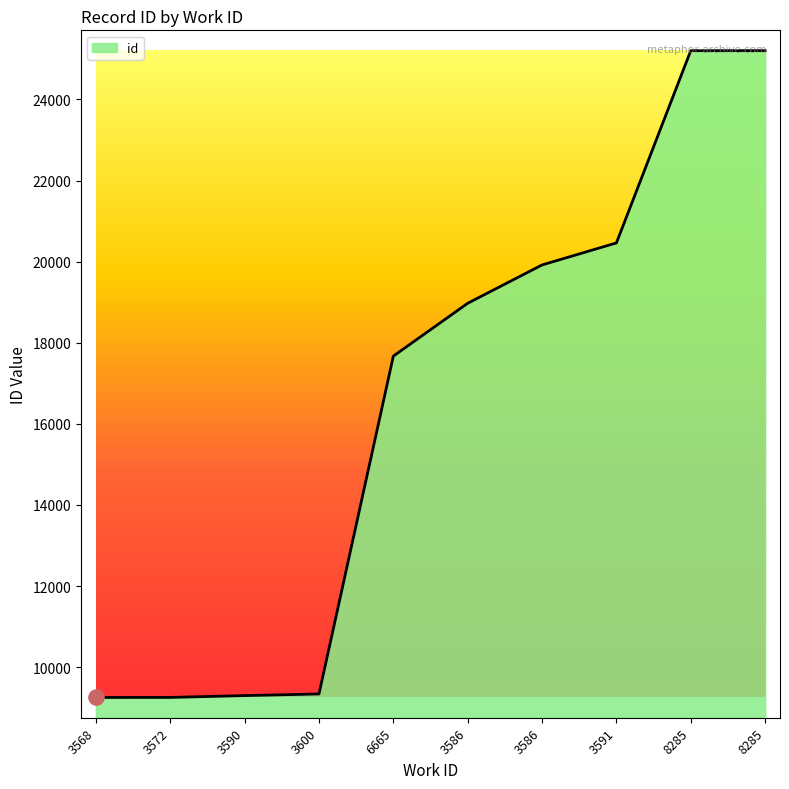

Which has a higher value, 6665 or 3586?

3586